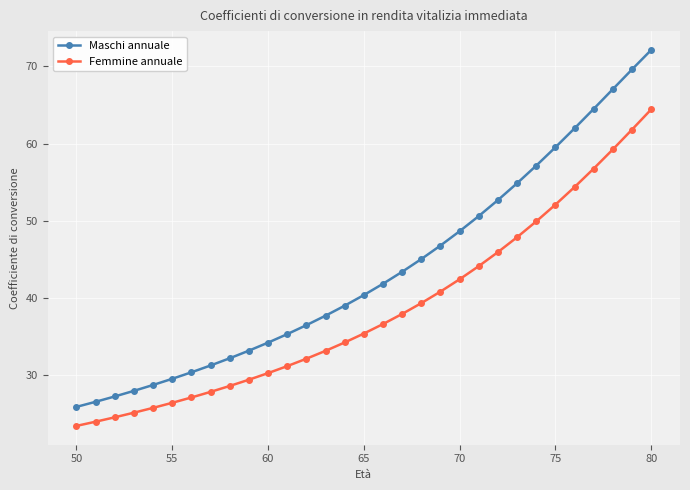

Which series has the largest range (max minus min)?

Maschi annuale